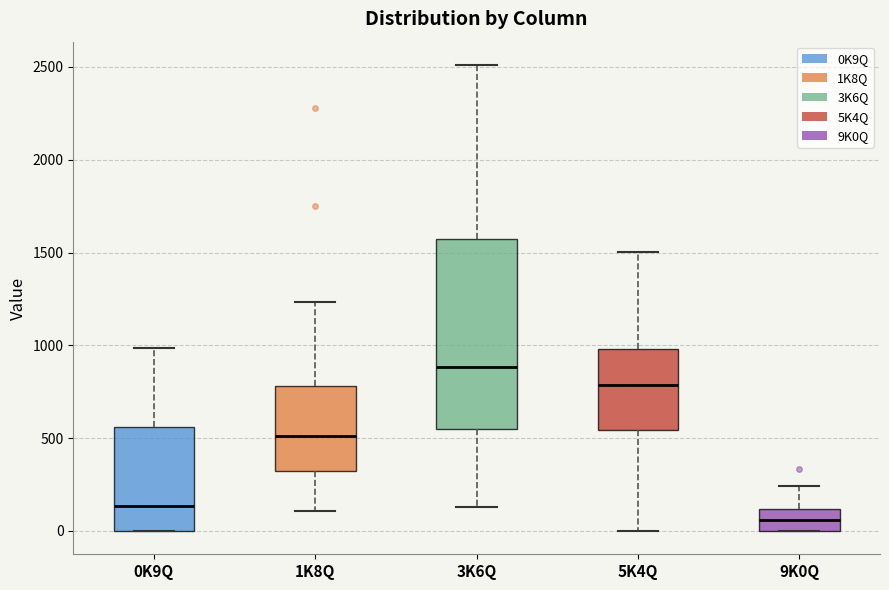

Reading left to right, transcribe this box plot: for each box, give where its median line is, the range the box spans, and where its two whiskers end, as read against the y-axis. The values are not printed on the chart, so give them approximately, as read against the axis.

0K9Q: median 150, box 0 to 550, whiskers 0 to 1000
1K8Q: median 500, box 300 to 800, whiskers 100 to 1250
3K6Q: median 900, box 550 to 1550, whiskers 150 to 2500
5K4Q: median 800, box 550 to 1000, whiskers 0 to 1500
9K0Q: median 50, box 0 to 100, whiskers 0 to 250